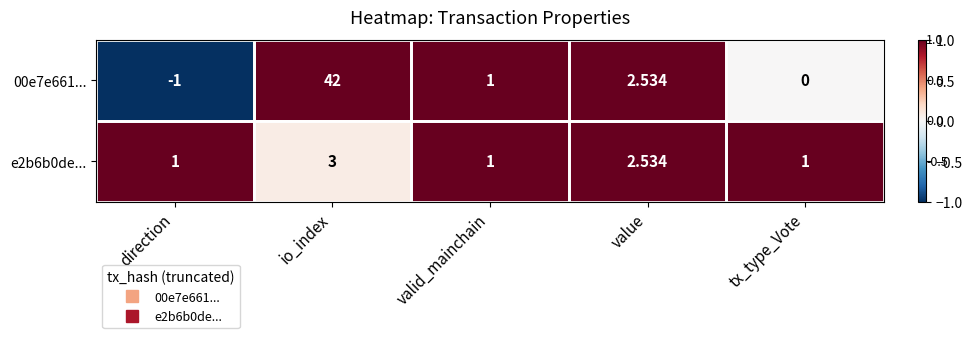

How many series are shown in this chart?

2